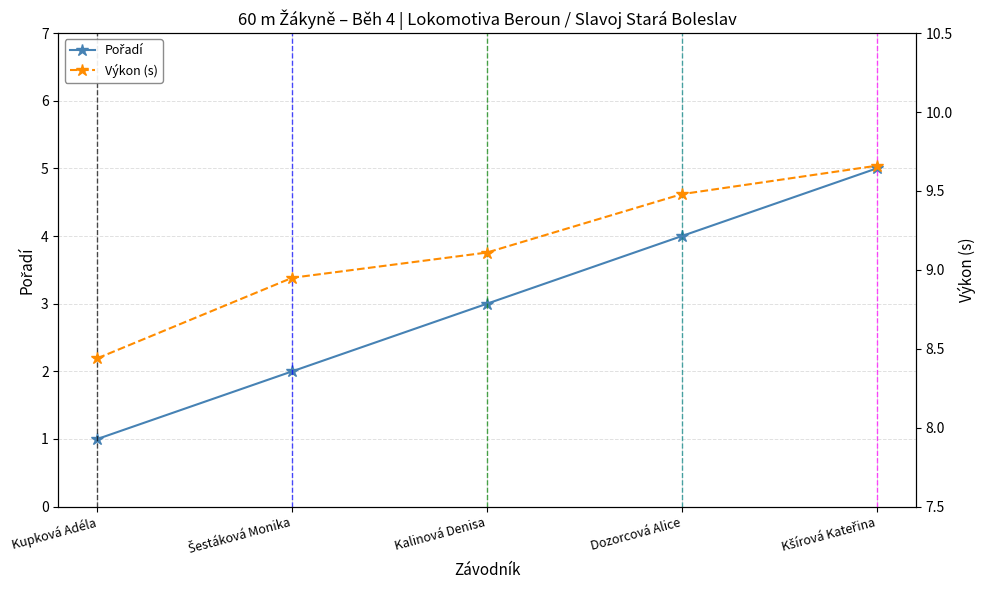

True or false: Výkon (s) and Pořadí intersect in this chart.

False